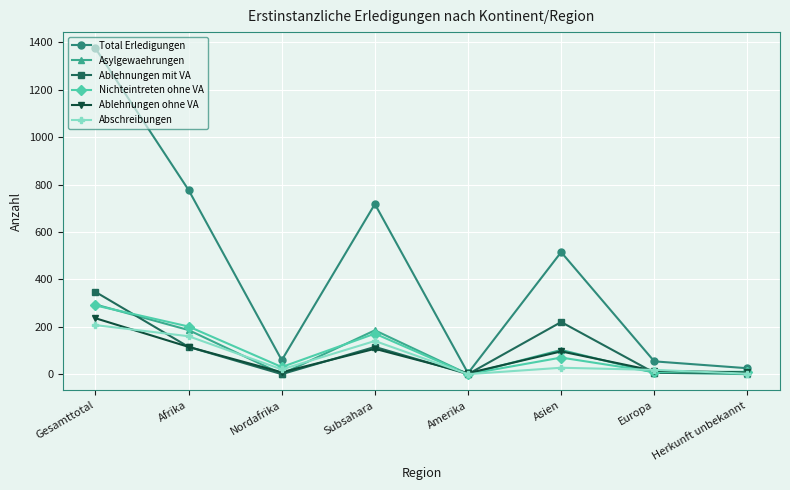

What is the highest value of the Abschreibungen series?

207